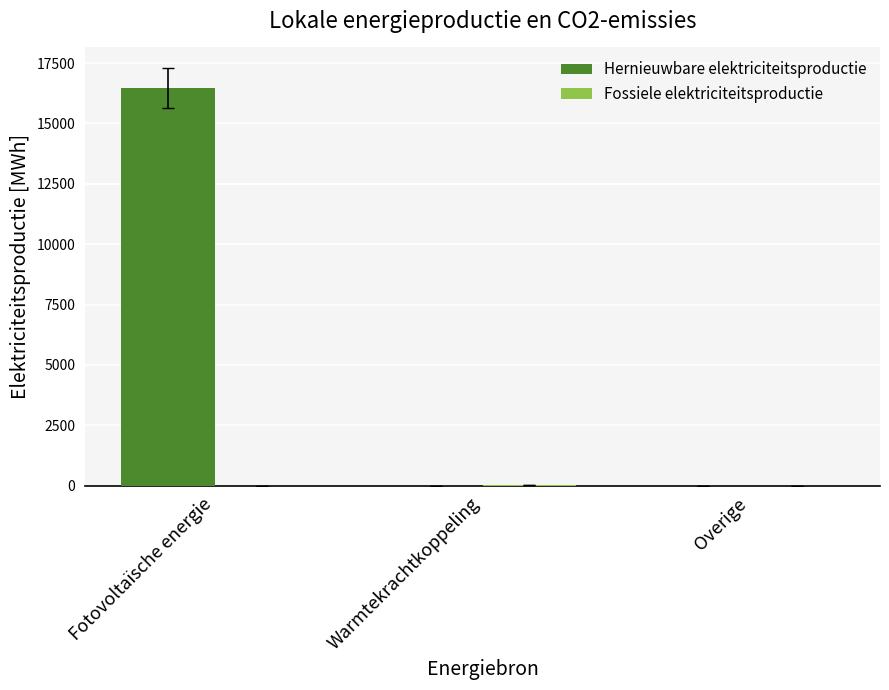

What is the spread (max minus min) of values at Fotovoltaïsche energie?

16459.3